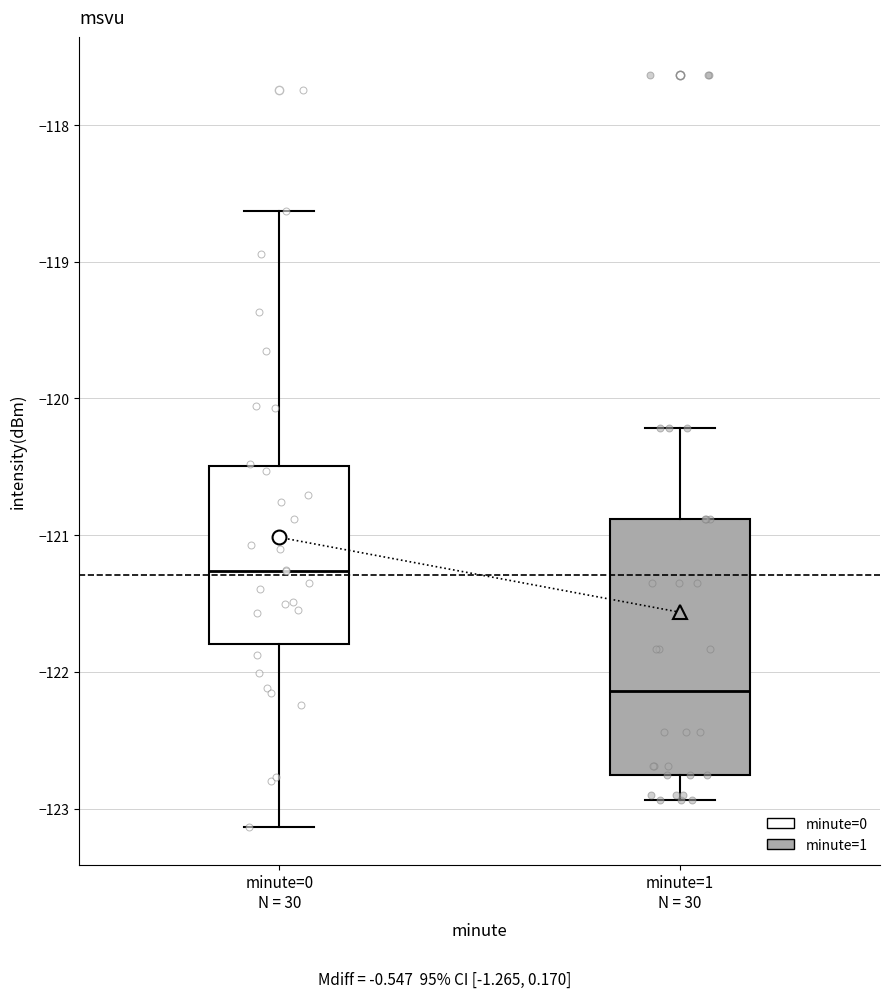

Reading left to right, transcribe this box plot: for each box, give where its median line is, the range the box spans, and where its two whiskers end, as read against the y-axis. The values are not printed on the chart, so give them approximately, as read against the axis.

minute=0 N = 30: median -121.3, box -121.8 to -120.5, whiskers -123.1 to -118.6
minute=1 N = 30: median -122.1, box -122.8 to -120.9, whiskers -122.9 to -120.2